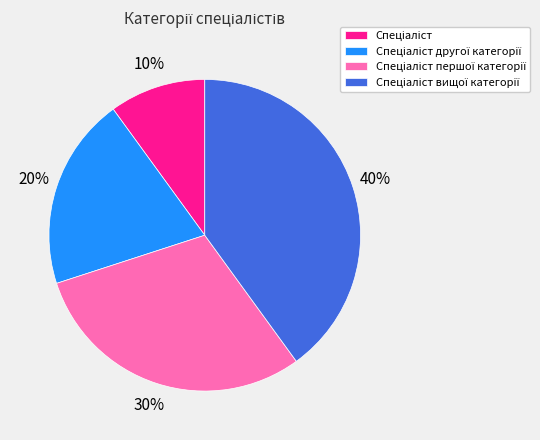

To the nearest percent, what is the average slice percentage?

25%